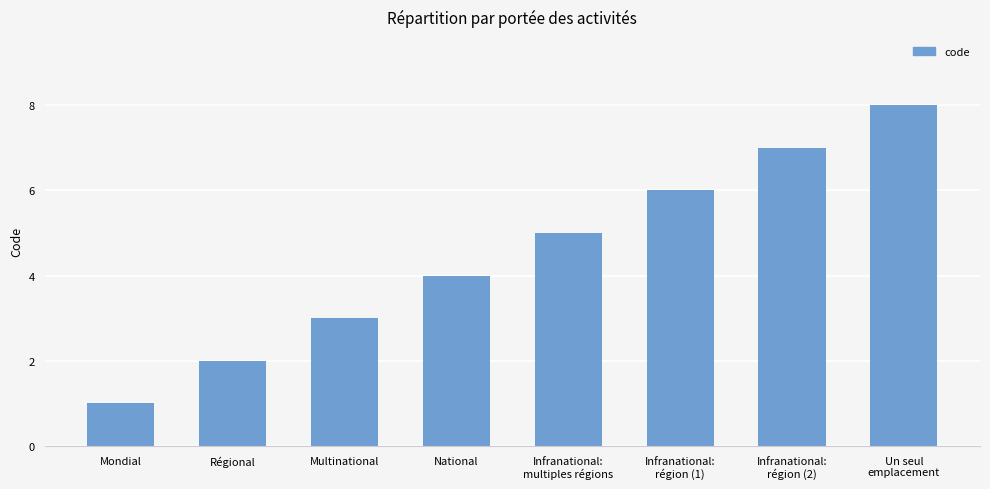

What is the sum of the values at Mondial and Infranational:
région (1)?

7